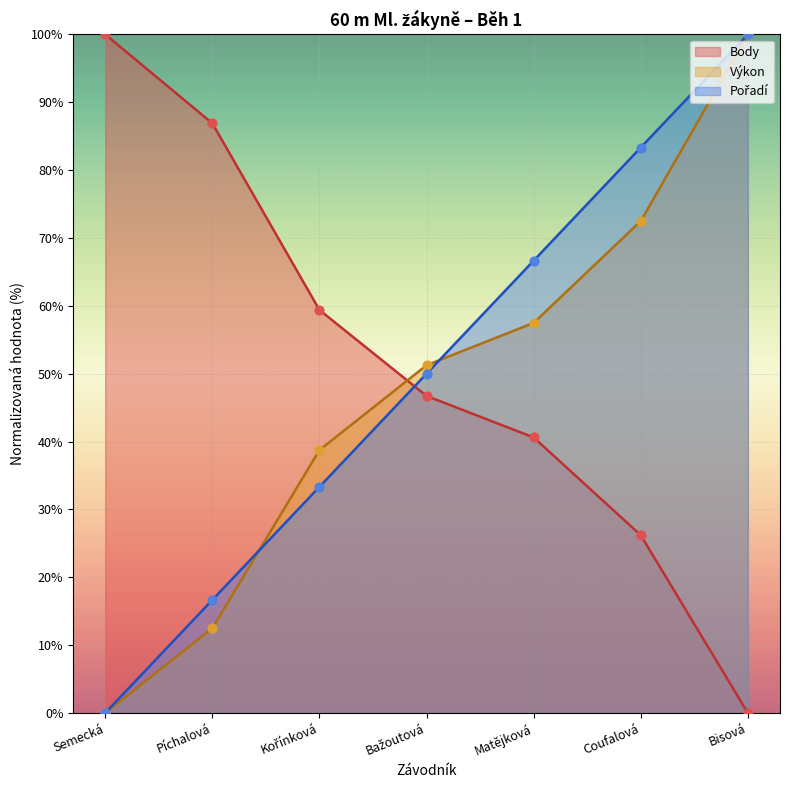

Which series contains the lowest Y value?

Pořadí